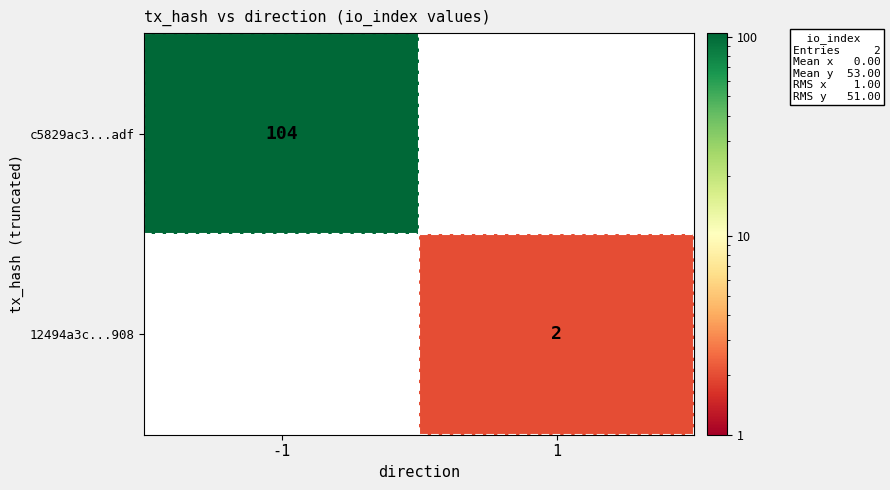

The value of c5829ac3...adf at -1 is 147. True or false?

False